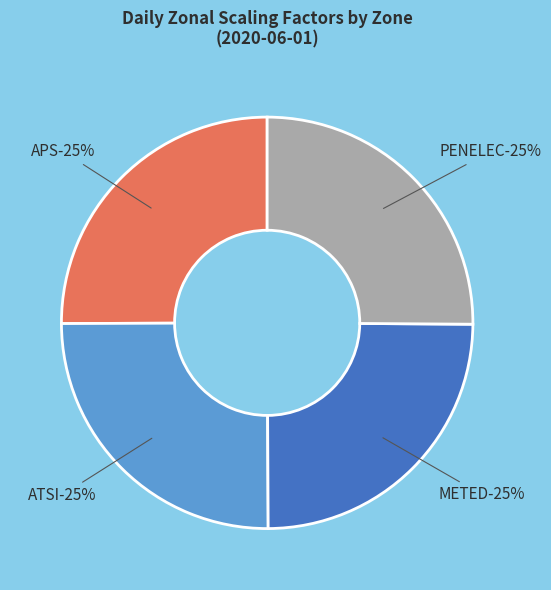

To the nearest percent, what is the combined percentage of PENELEC and ATSI?

50%